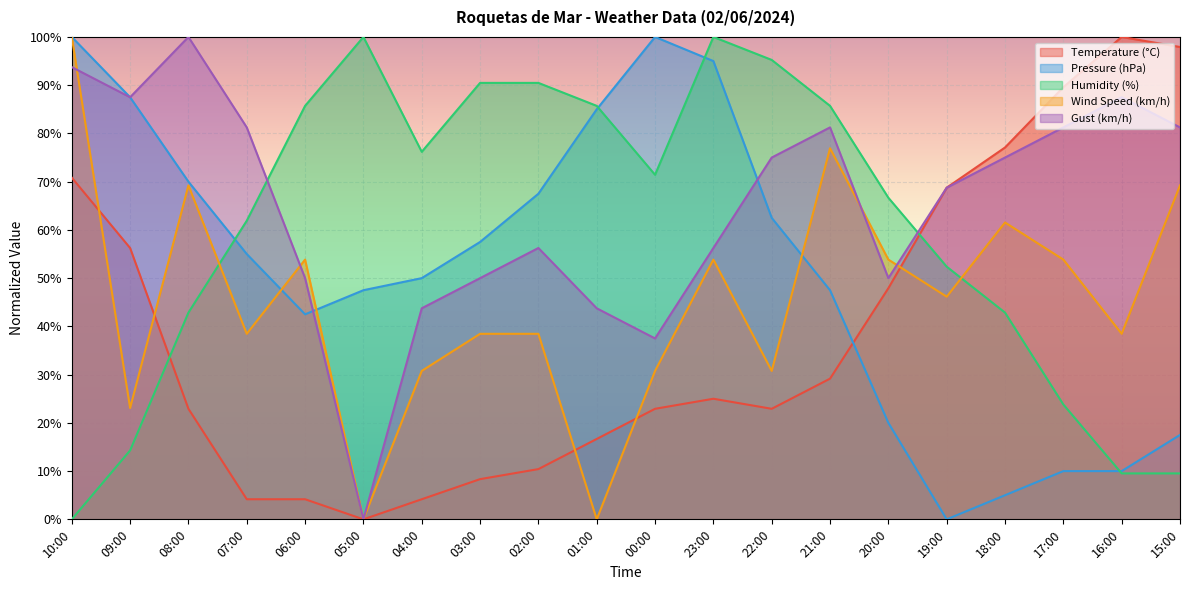

The value of Pressure (hPa) at 10:00 is 100.0. True or false?

True